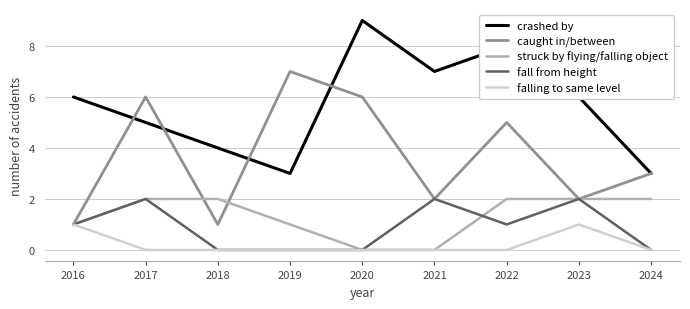

At which category does crashed by reach its first local valley?

2019